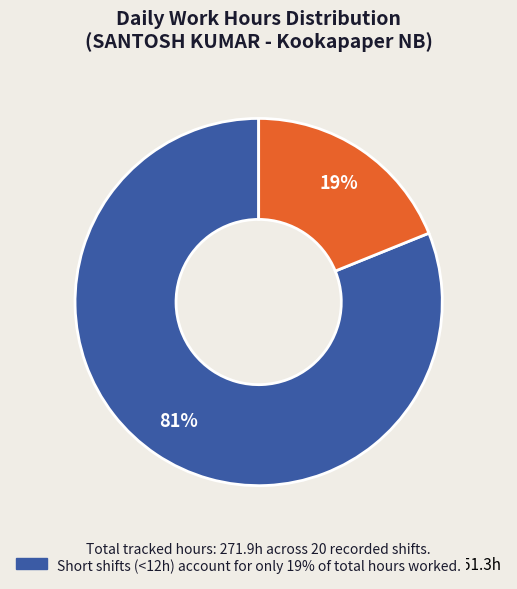

How many segments does this pie chart have?

2